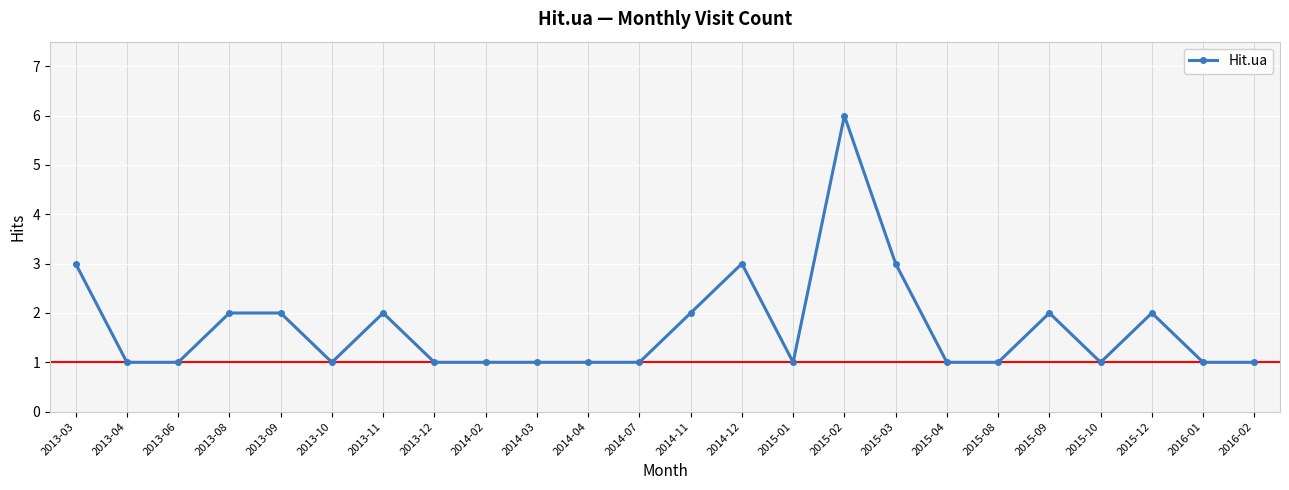

Reading right to left, list all the values displayed in this chart.

2016-02=1	2016-01=1	2015-12=2	2015-10=1	2015-09=2	2015-08=1	2015-04=1	2015-03=3	2015-02=6	2015-01=1	2014-12=3	2014-11=2	2014-07=1	2014-04=1	2014-03=1	2014-02=1	2013-12=1	2013-11=2	2013-10=1	2013-09=2	2013-08=2	2013-06=1	2013-04=1	2013-03=3